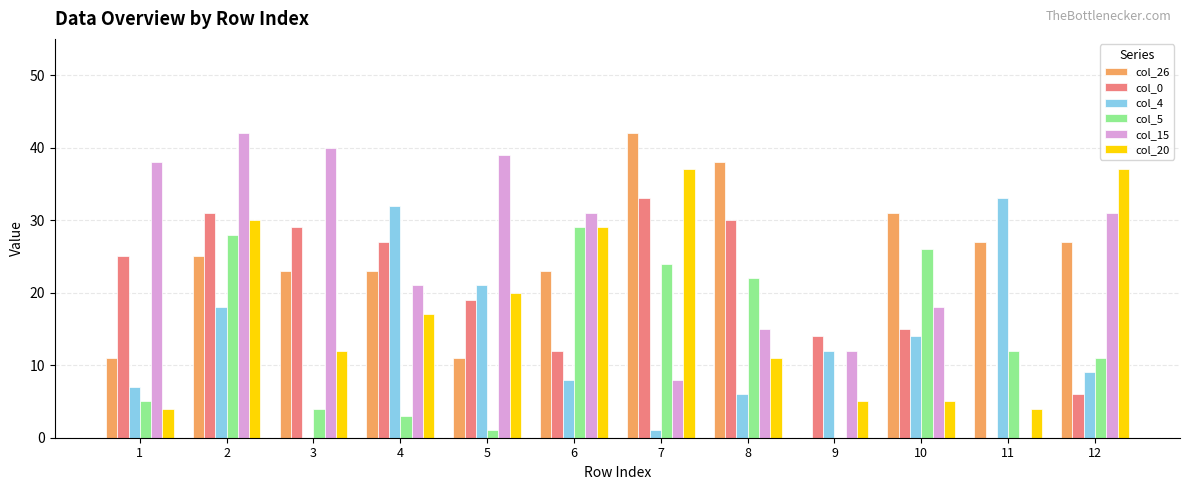

The value of col_0 at 2 is 31. True or false?

True